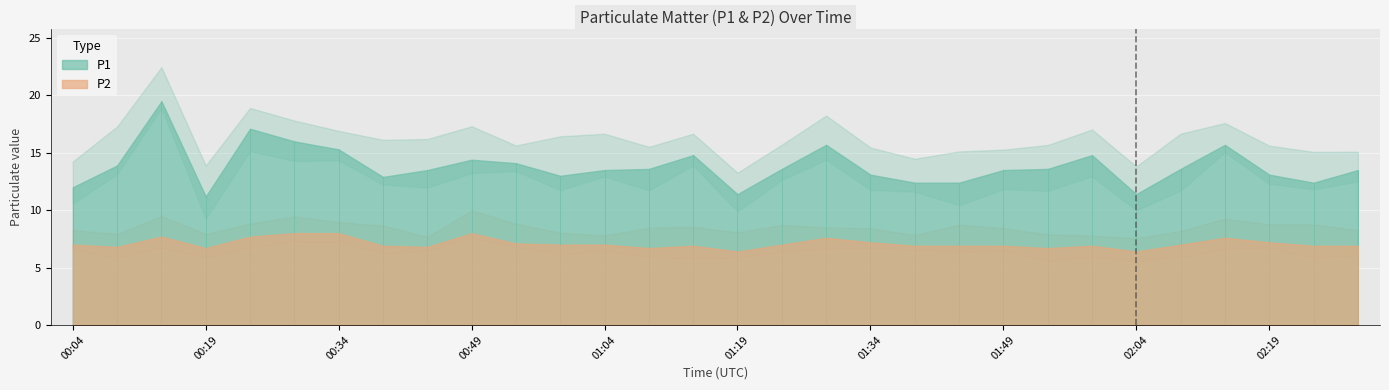

Which series has the largest total across all categories?

P1